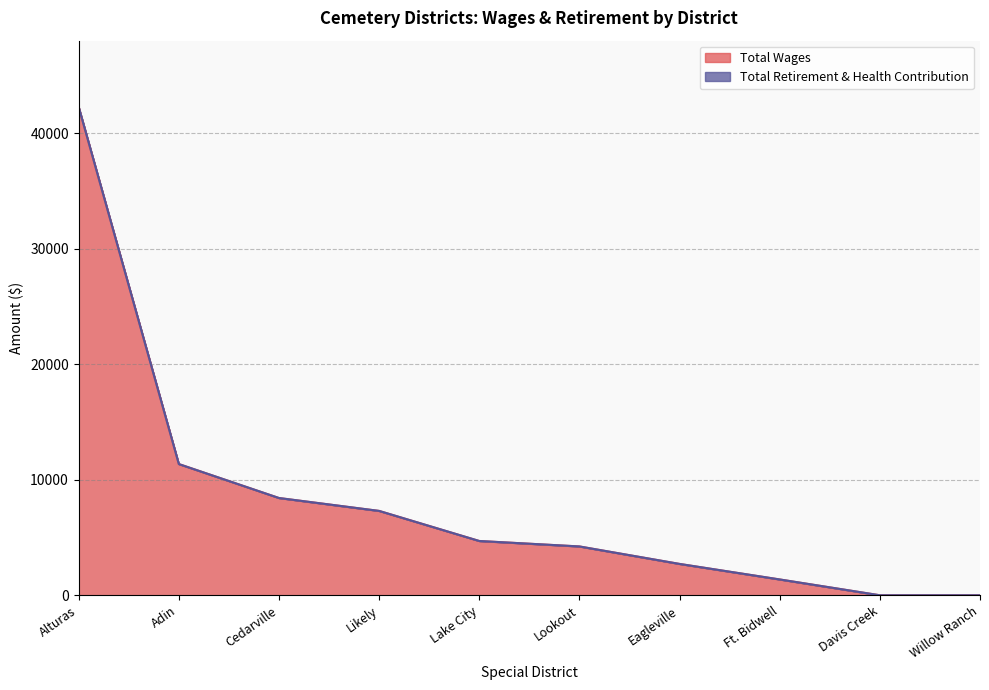

Reading left to right, list all the values displayed in this chart.

42258	11356	8417	7300	4697	4225	2712	1368	0	0